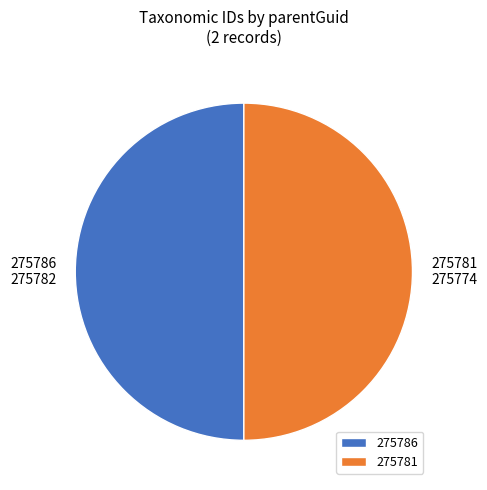

How many slices are in this pie chart?

2